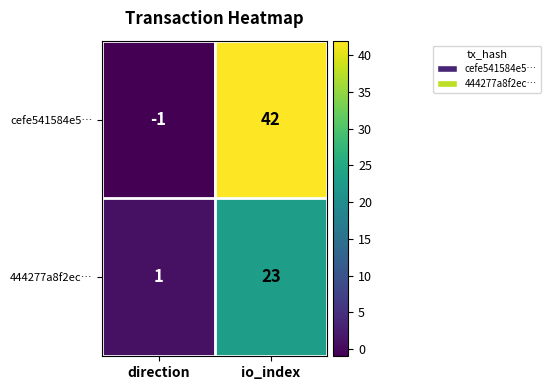

Which category has the highest value in the 444277a8f2ec… series?

io_index